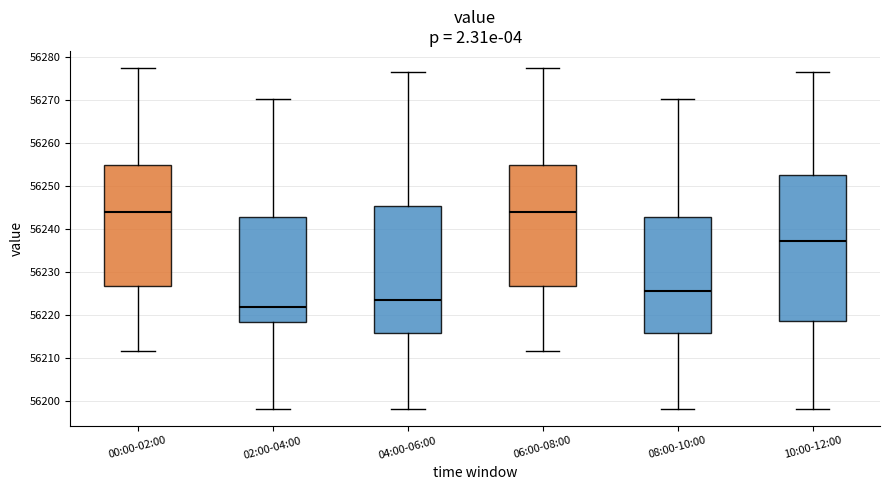

Reading left to right, transcribe this box plot: for each box, give where its median line is, the range the box spans, and where its two whiskers end, as read against the y-axis. The values are not printed on the chart, so give them approximately, as read against the axis.

00:00-02:00: median 56244, box 56227 to 56255, whiskers 56212 to 56277
02:00-04:00: median 56222, box 56218 to 56243, whiskers 56198 to 56270
04:00-06:00: median 56223, box 56216 to 56245, whiskers 56198 to 56276
06:00-08:00: median 56244, box 56227 to 56255, whiskers 56212 to 56277
08:00-10:00: median 56225, box 56216 to 56243, whiskers 56198 to 56270
10:00-12:00: median 56237, box 56218 to 56252, whiskers 56198 to 56276